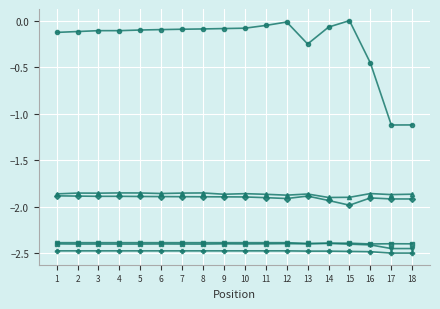

What is the total value across all series at 10?

-11.1